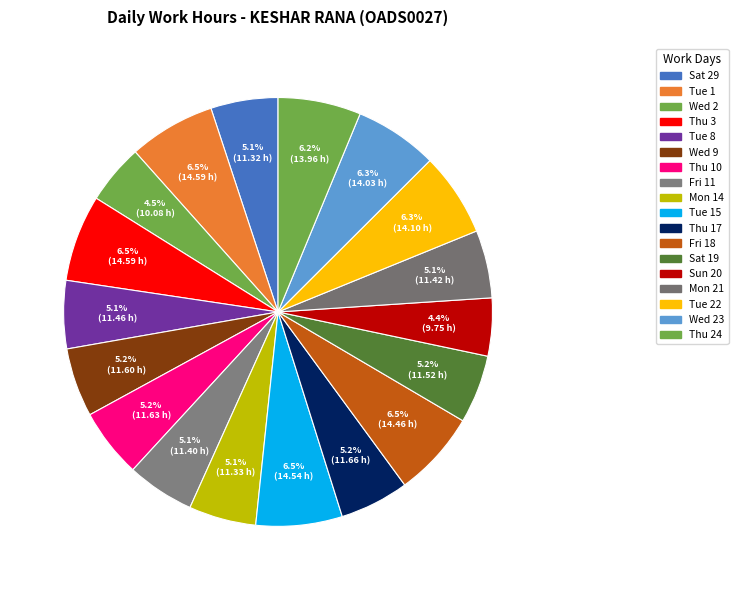

How many slices are in this pie chart?

18